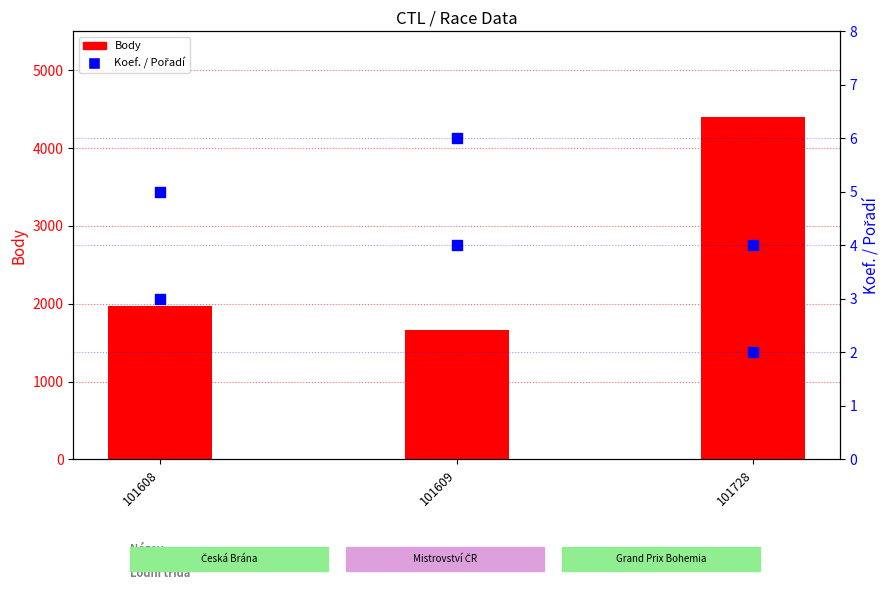

Which series reaches the maximum Y coordinate?

Body